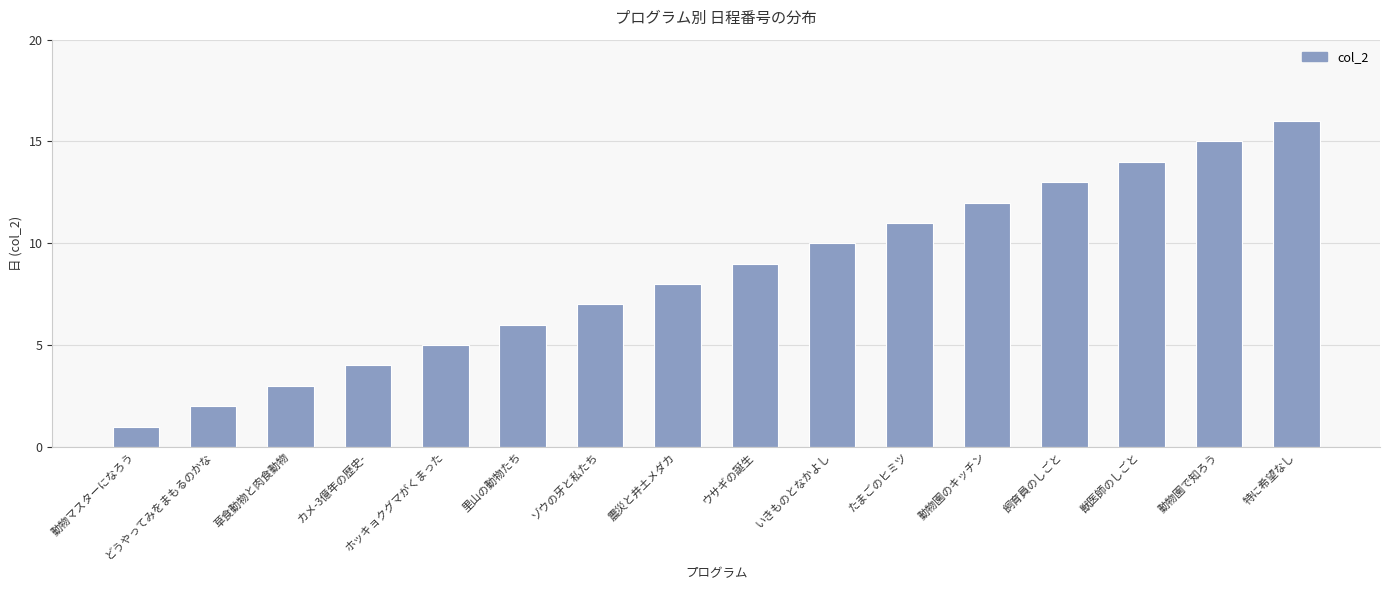

How many bars are there in total?

16